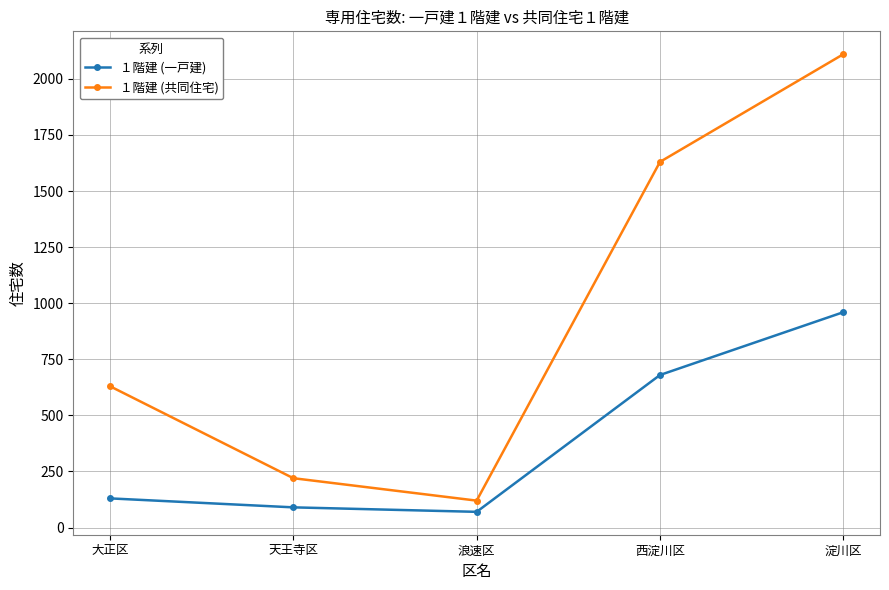

List the labels in order of １階建 (一戸建) value, smallest first.

浪速区, 天王寺区, 大正区, 西淀川区, 淀川区